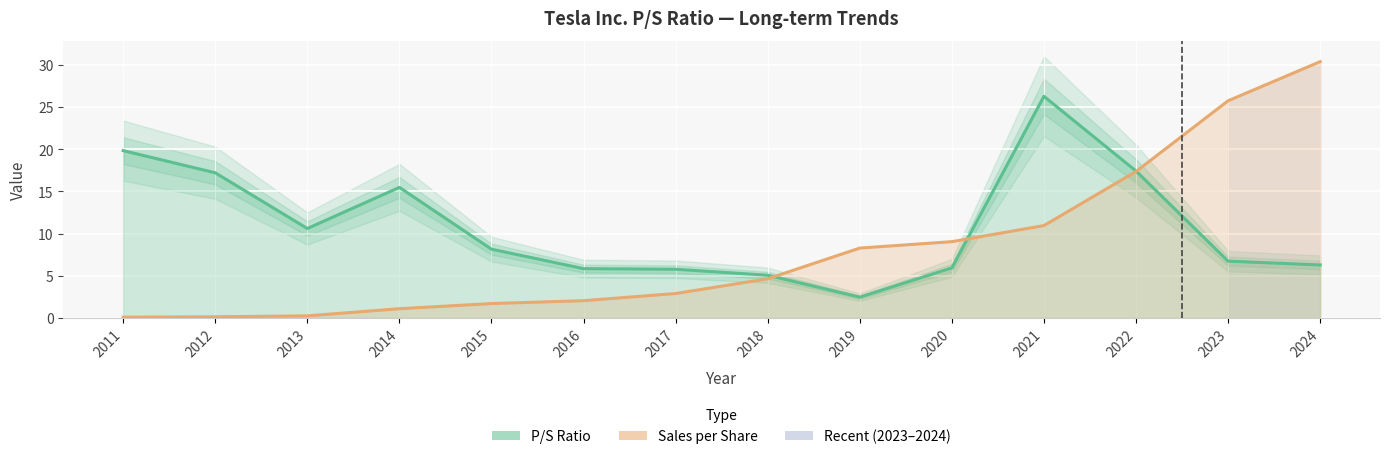

Rank the categories by P/S Ratio value from lowest to highest.

2019, 2018, 2017, 2016, 2020, 2024, 2023, 2015, 2013, 2014, 2012, 2022, 2011, 2021